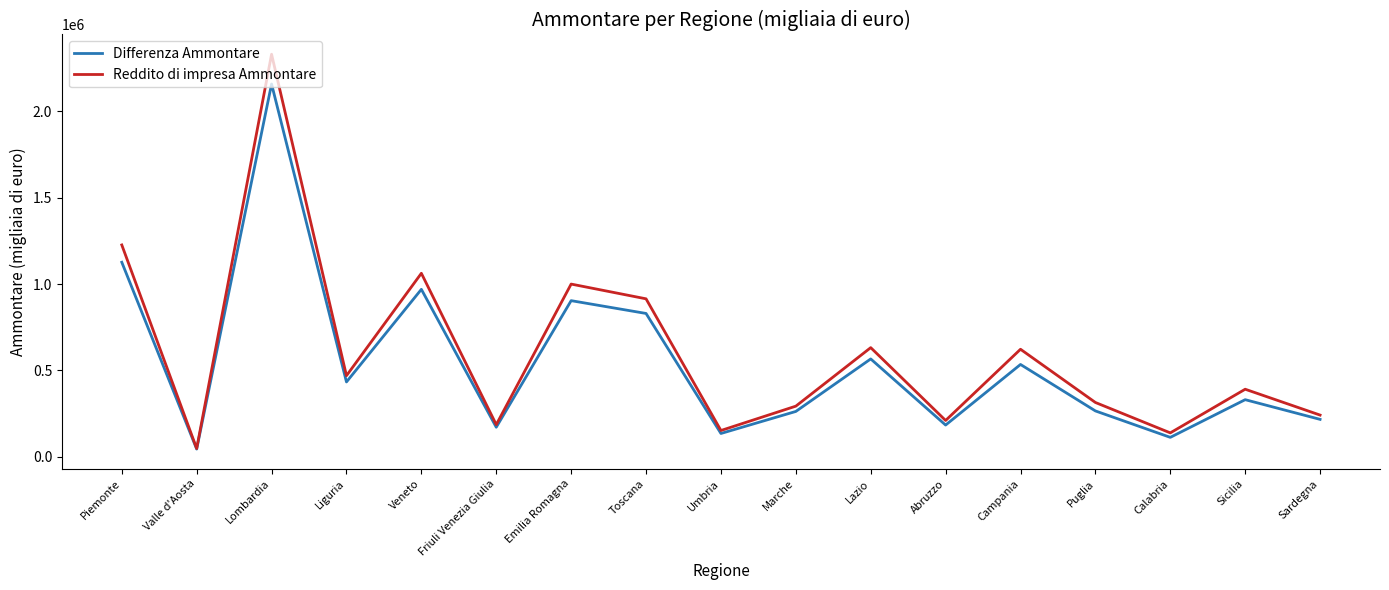

List the series in order of their overall mean, highest first.

Reddito di impresa Ammontare, Differenza Ammontare